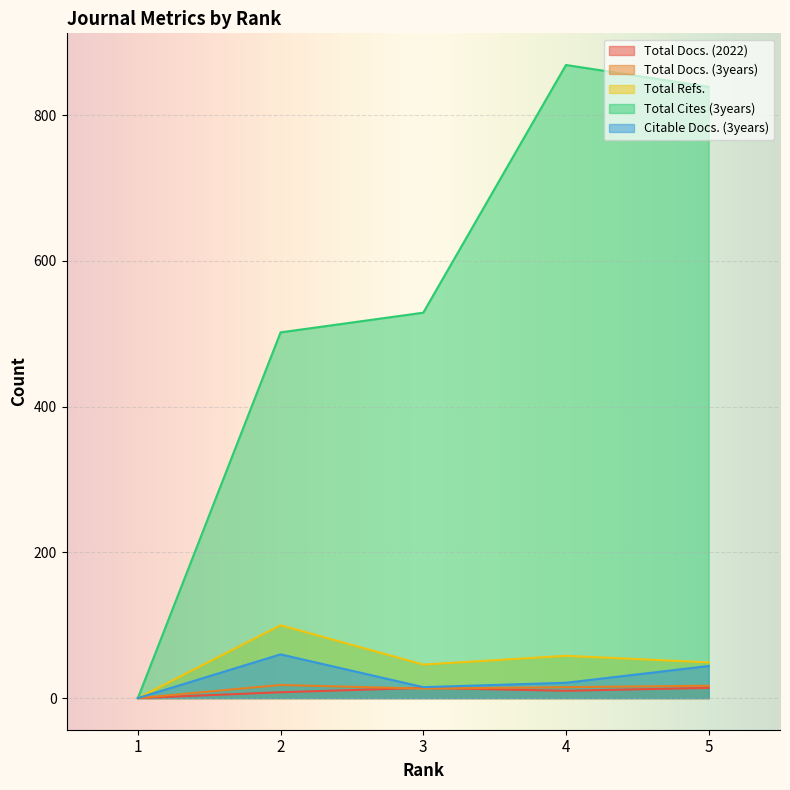

Which has a higher value, 4 or 3?

3